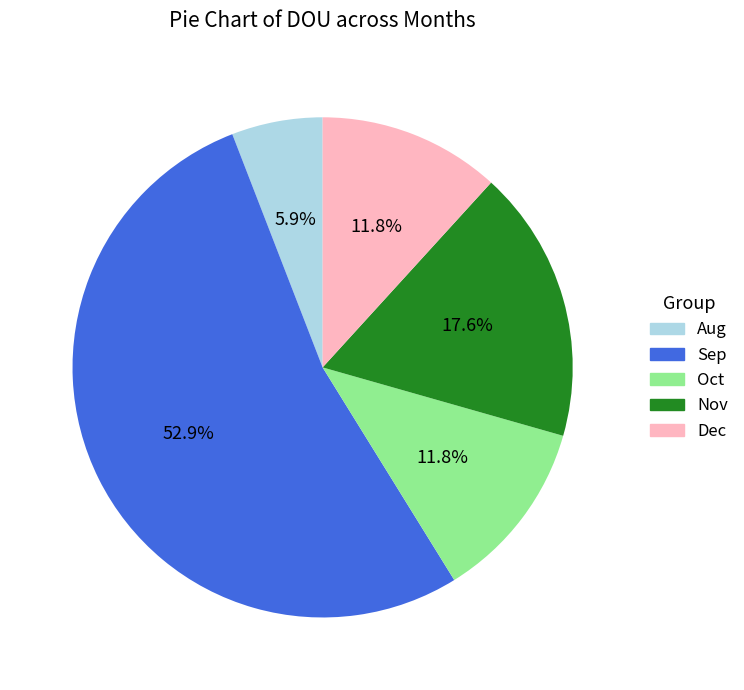

Which category has the smallest portion of the pie?

Aug